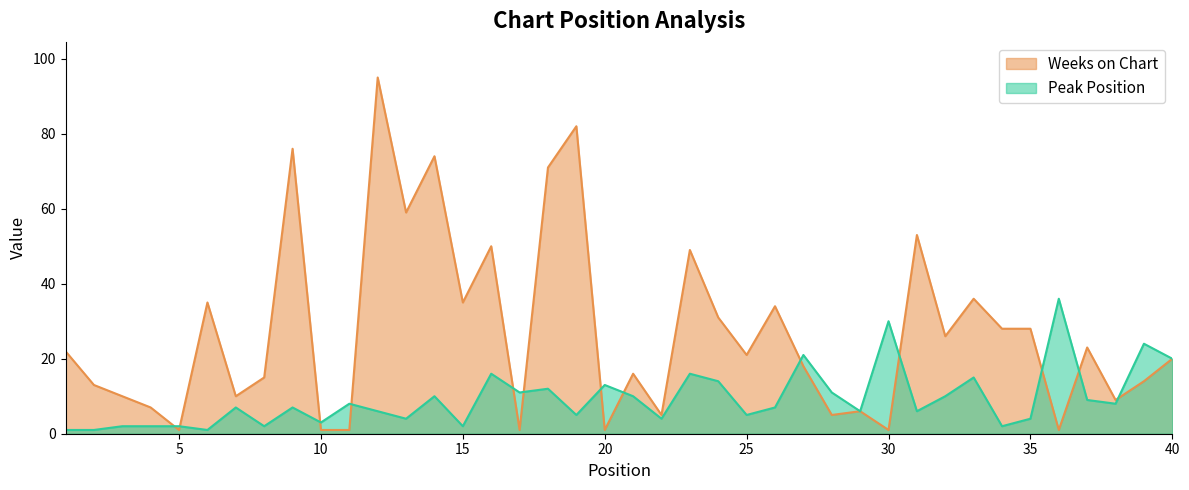

How many lines are shown in the chart?

2